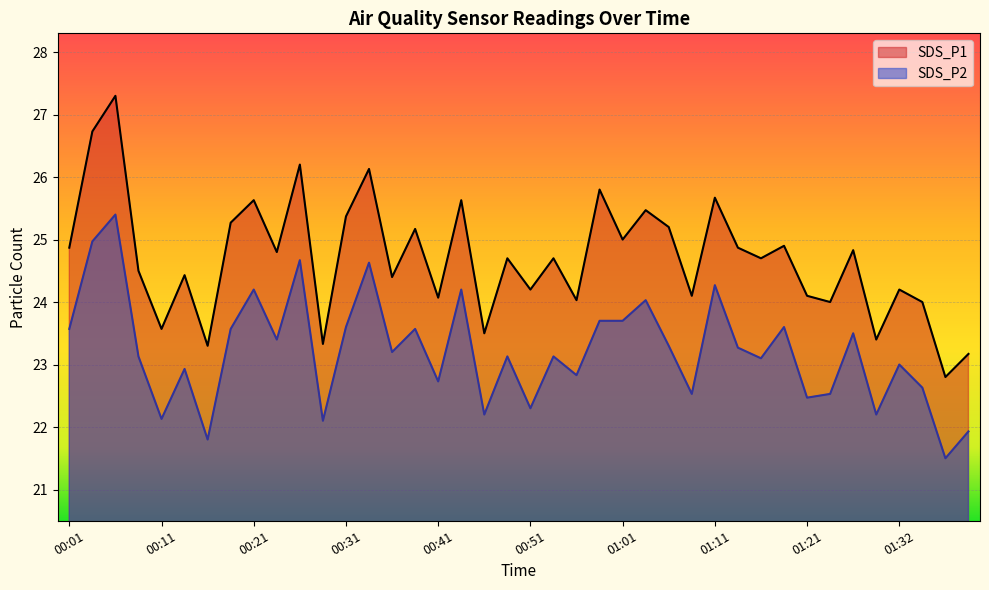

The SDS_P2 series shows 23.3 at 01:06. True or false?

True